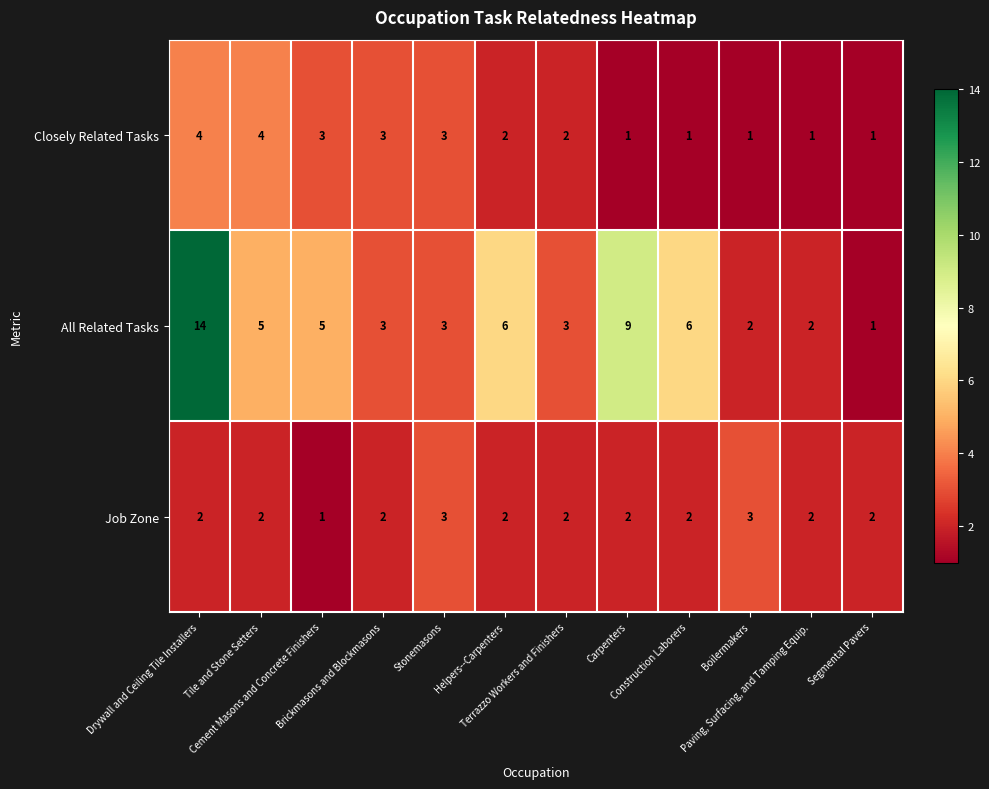

How many Job Zone values are between 2 and 3?

11